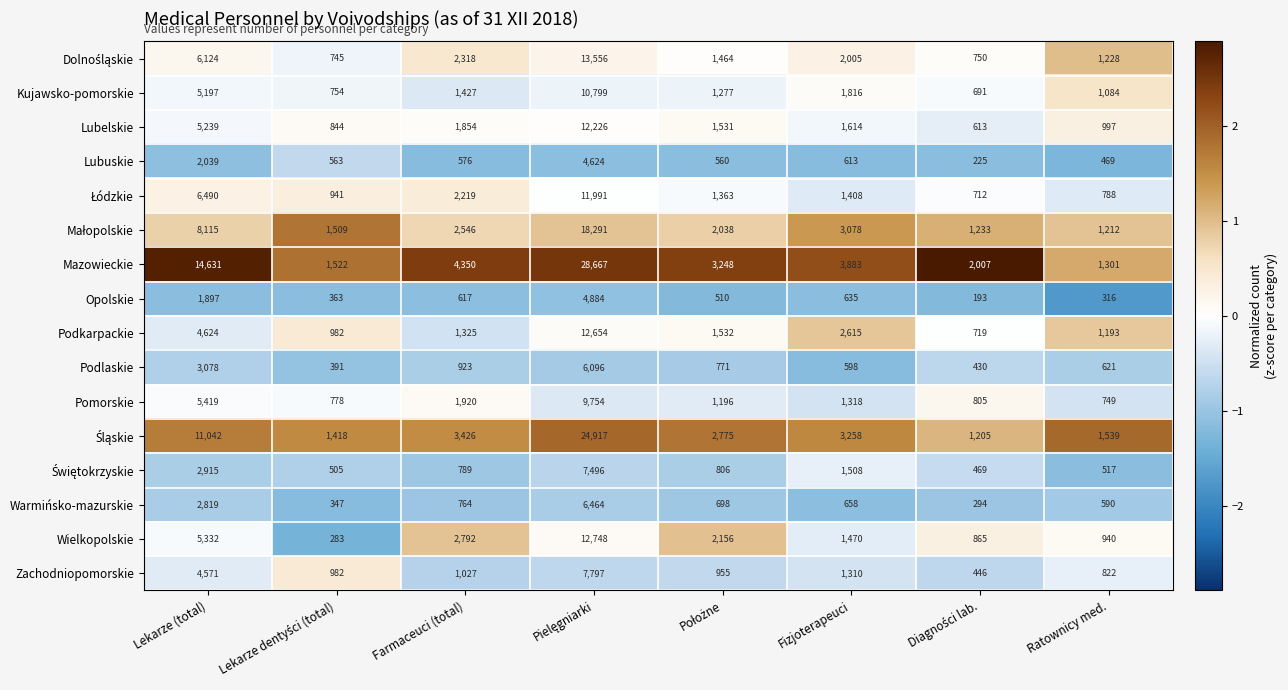

Which series has the largest total across all categories?

Mazowieckie